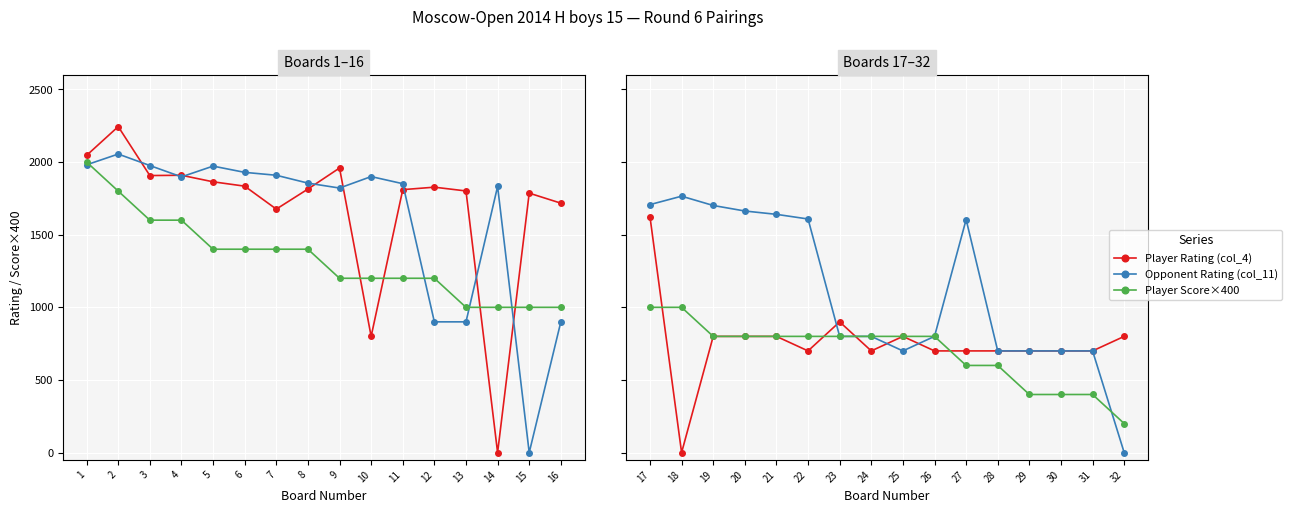

True or false: Player Rating (col_4) has more than 0 interior local peaks.

True